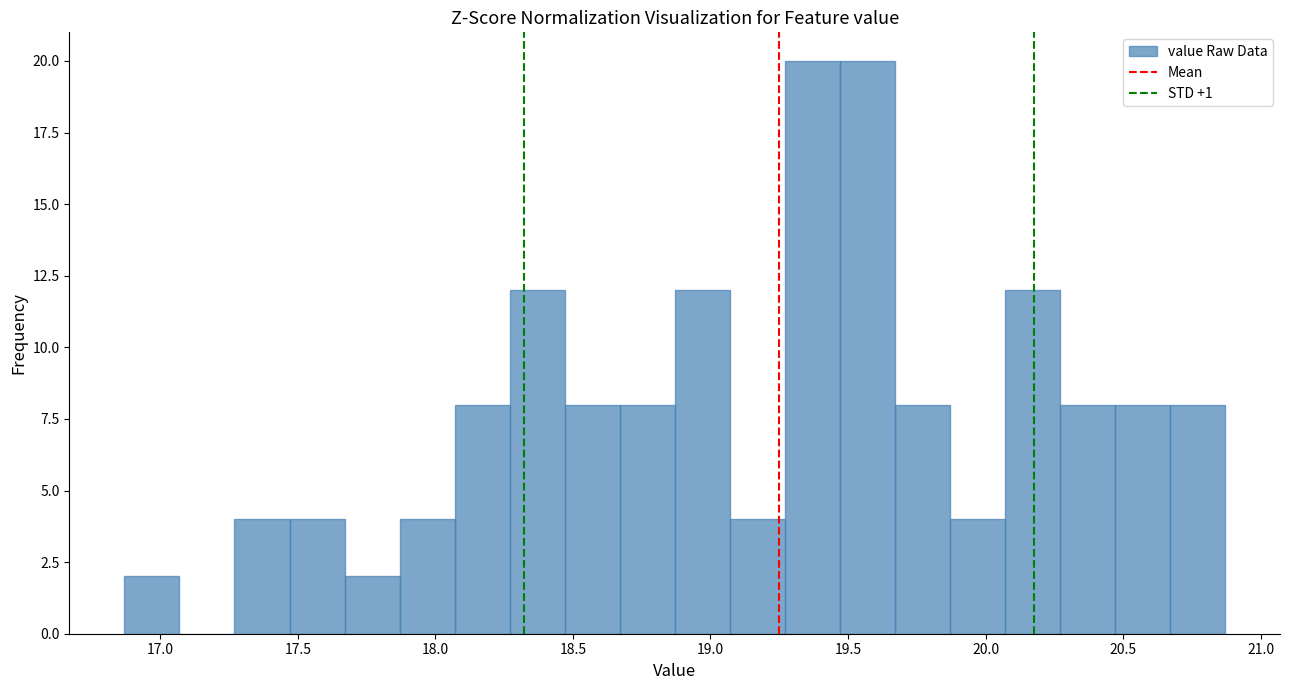

Reading left to right, transcribe this chart: for each bar, give the range it covers on the x-axis and its height. Neither the bar edges nor the heights are printed on the chart, so give them approximately, as read against the axes.

16.87 to 17.07: 2
17.07 to 17.27: 0
17.27 to 17.47: 4
17.47 to 17.67: 4
17.67 to 17.87: 2
17.87 to 18.07: 4
18.07 to 18.27: 8
18.27 to 18.47: 12
18.47 to 18.67: 8
18.67 to 18.87: 8
18.87 to 19.07: 12
19.07 to 19.27: 4
19.27 to 19.47: 20
19.47 to 19.67: 20
19.67 to 19.87: 8
19.87 to 20.07: 4
20.07 to 20.27: 12
20.27 to 20.47: 8
20.47 to 20.67: 8
20.67 to 20.87: 8